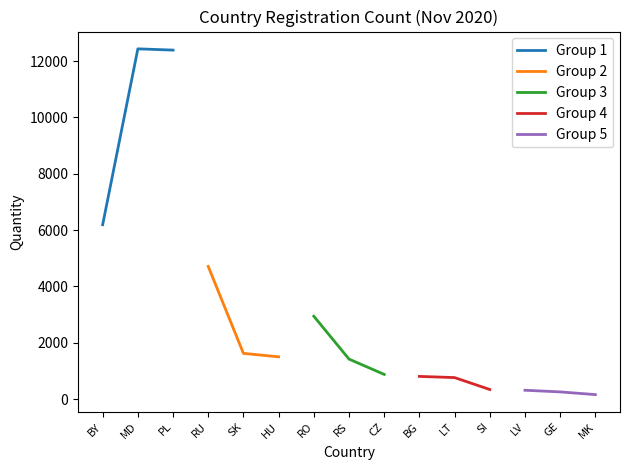

True or false: Group 1 has a value of 3932 at BY.

False